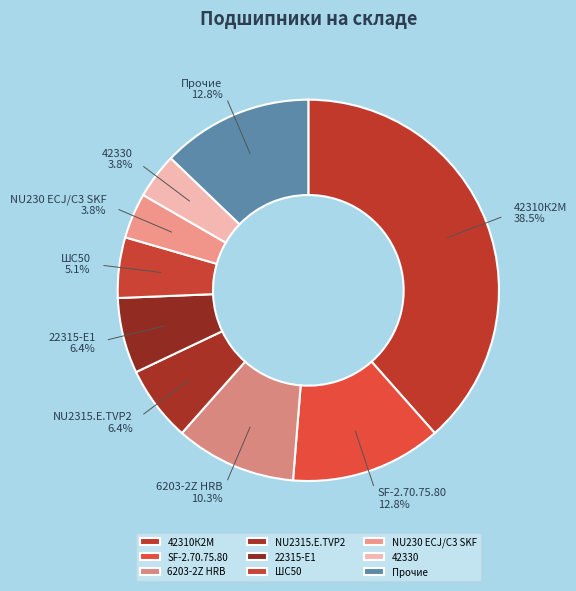

How many slices are in this pie chart?

9